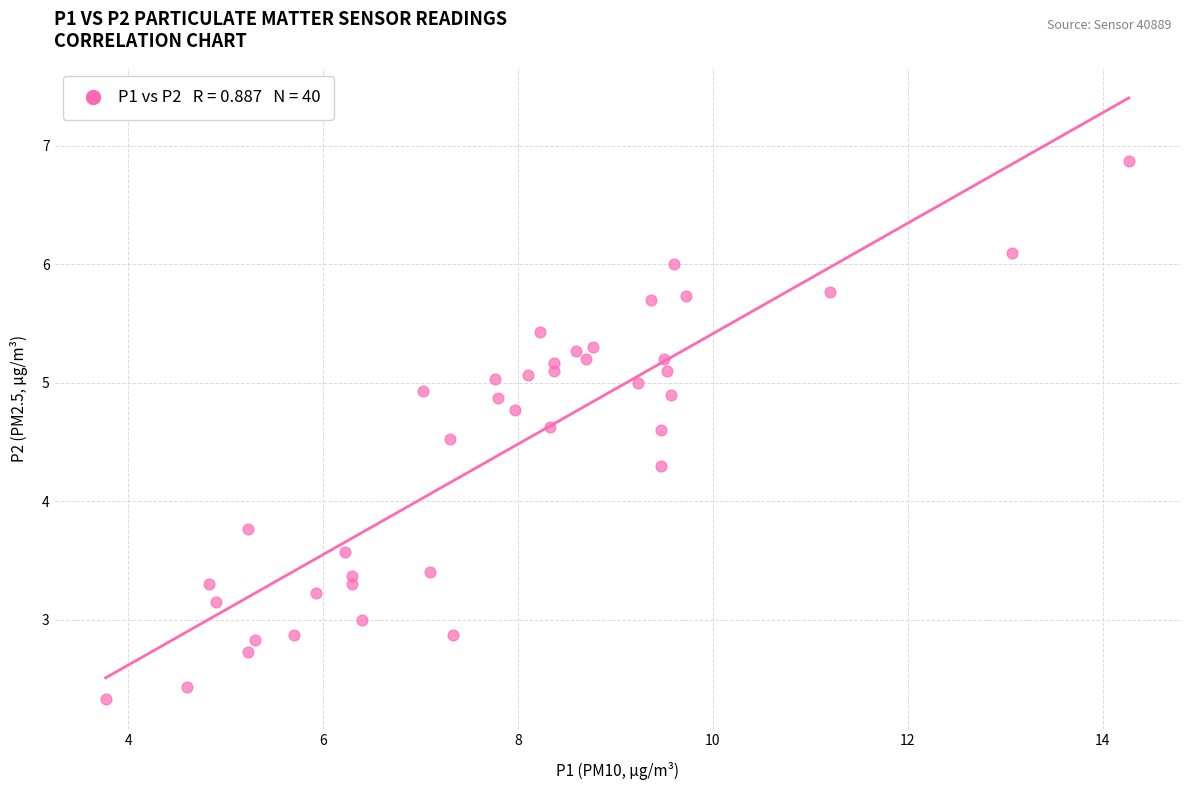

What is the range of Y values (max minus min)?

4.5